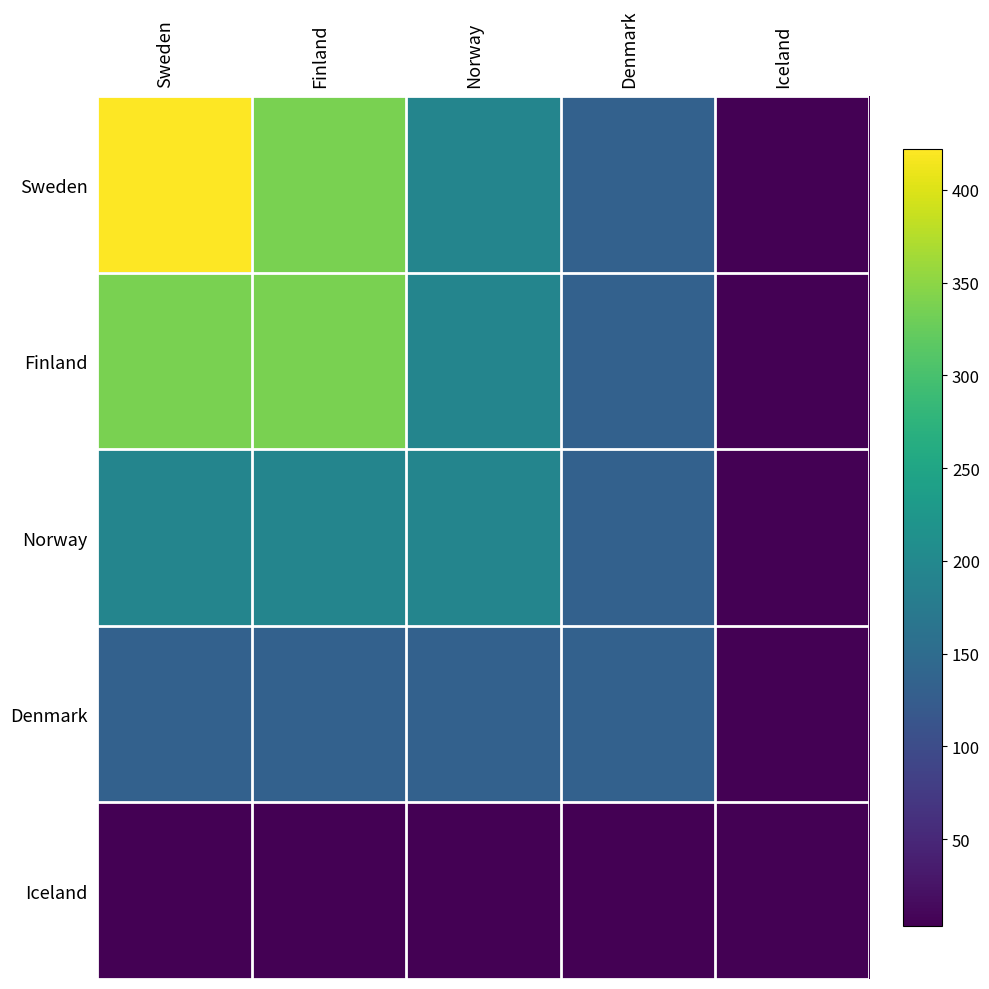

How many categories are shown in the chart?

5